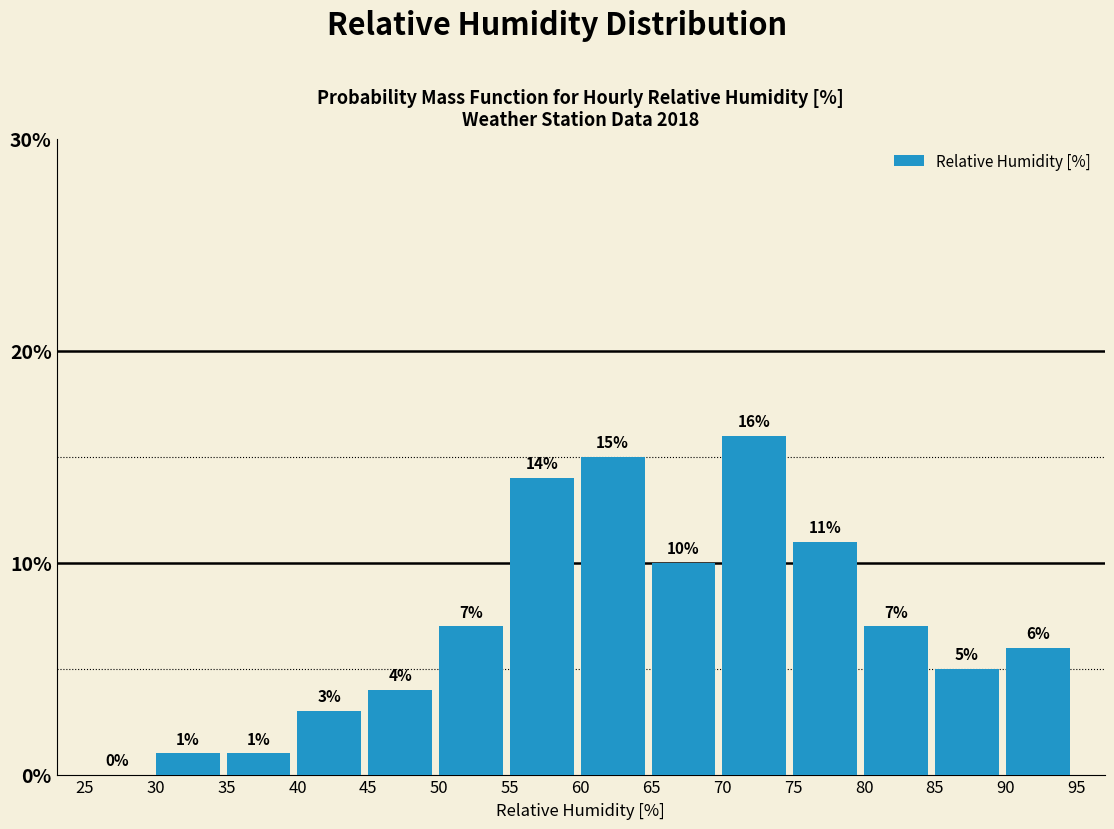

How tall is the bar that spans 60 to 65 on the x-axis?

15